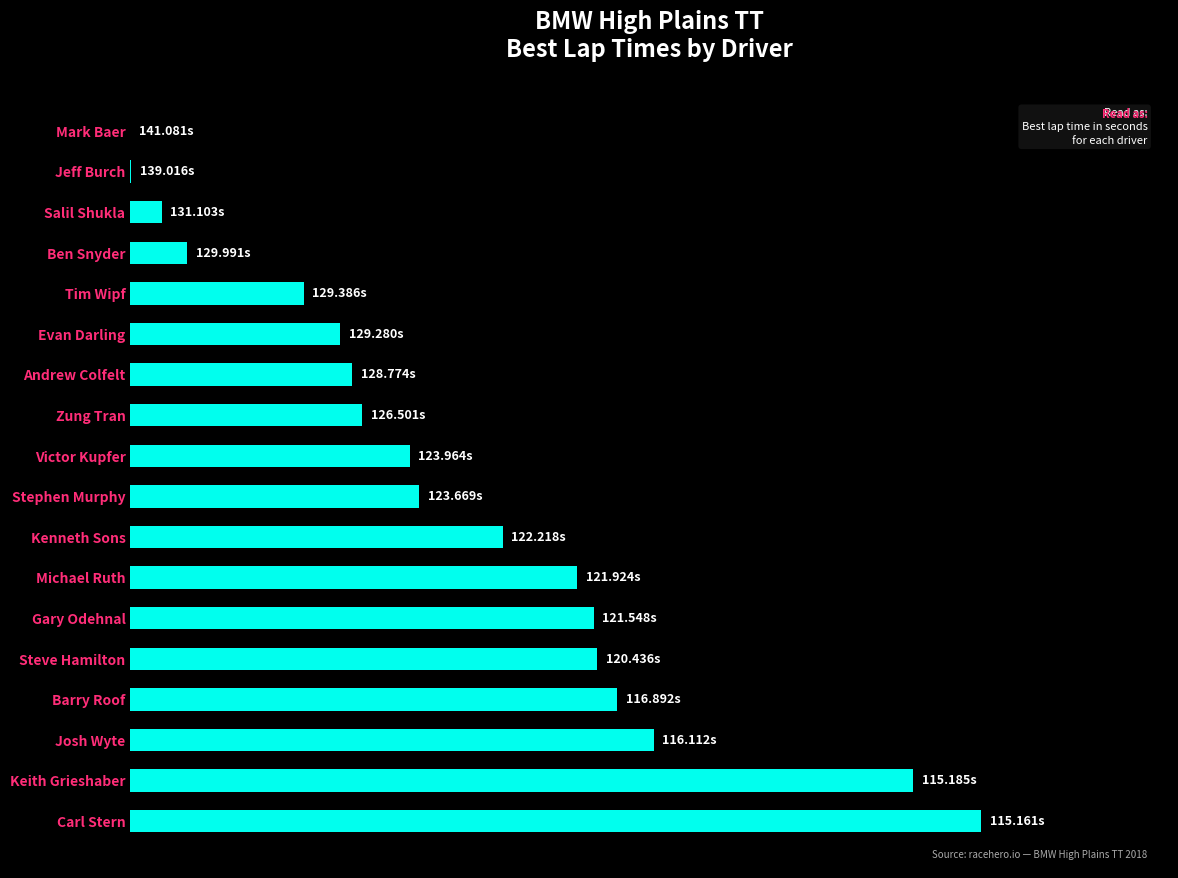

How many data points does each series have?

18